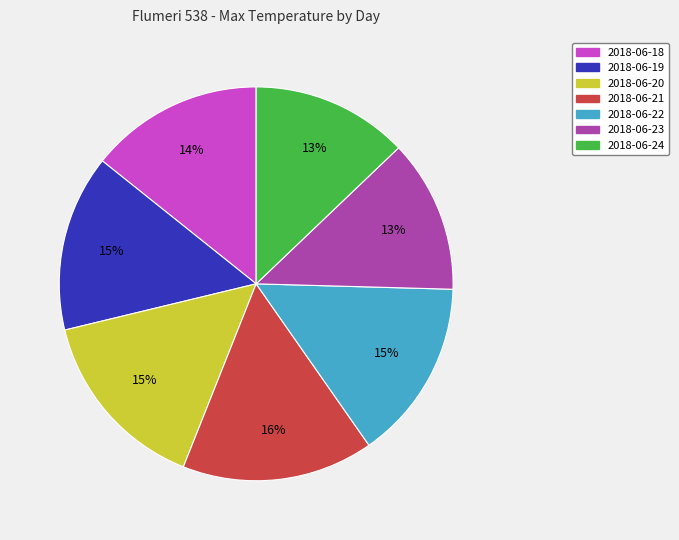

Which category has the biggest portion of the pie?

2018-06-21